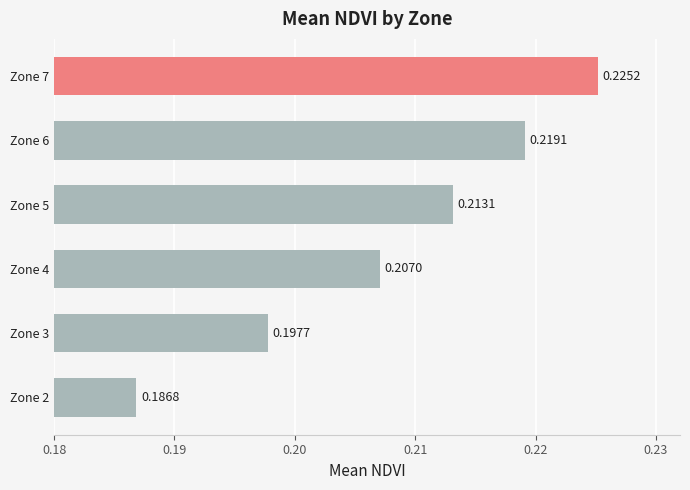

Rank the categories by value from highest to lowest.

Zone 7, Zone 6, Zone 5, Zone 4, Zone 3, Zone 2